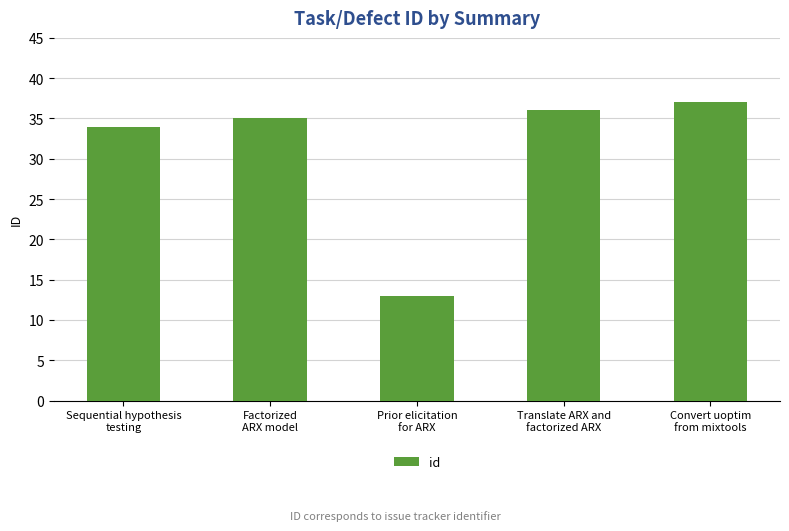

Reading right to left, extract all data points from this chart.

Convert uoptim
from mixtools=37	Translate ARX and
factorized ARX=36	Prior elicitation
for ARX=13	Factorized
ARX model=35	Sequential hypothesis
testing=34